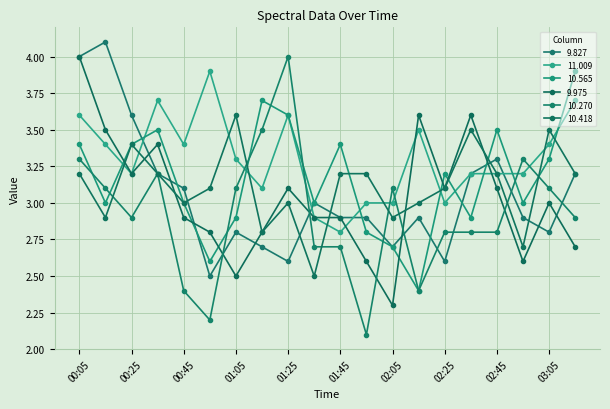

What is the average value of the 9.975 series?

3.0